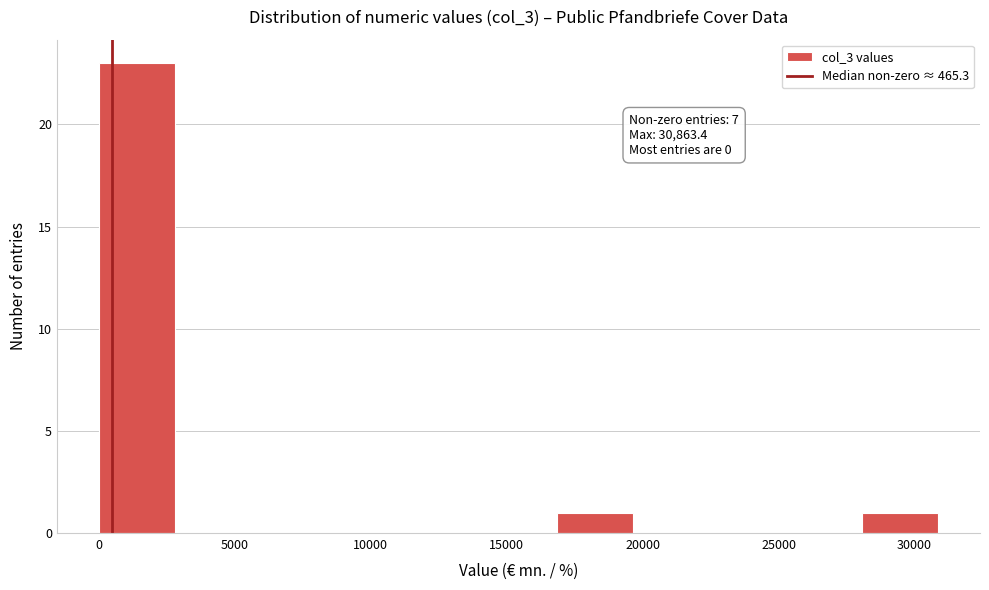

Over which range of the x-axis is the bar tallest?

0 to 3000